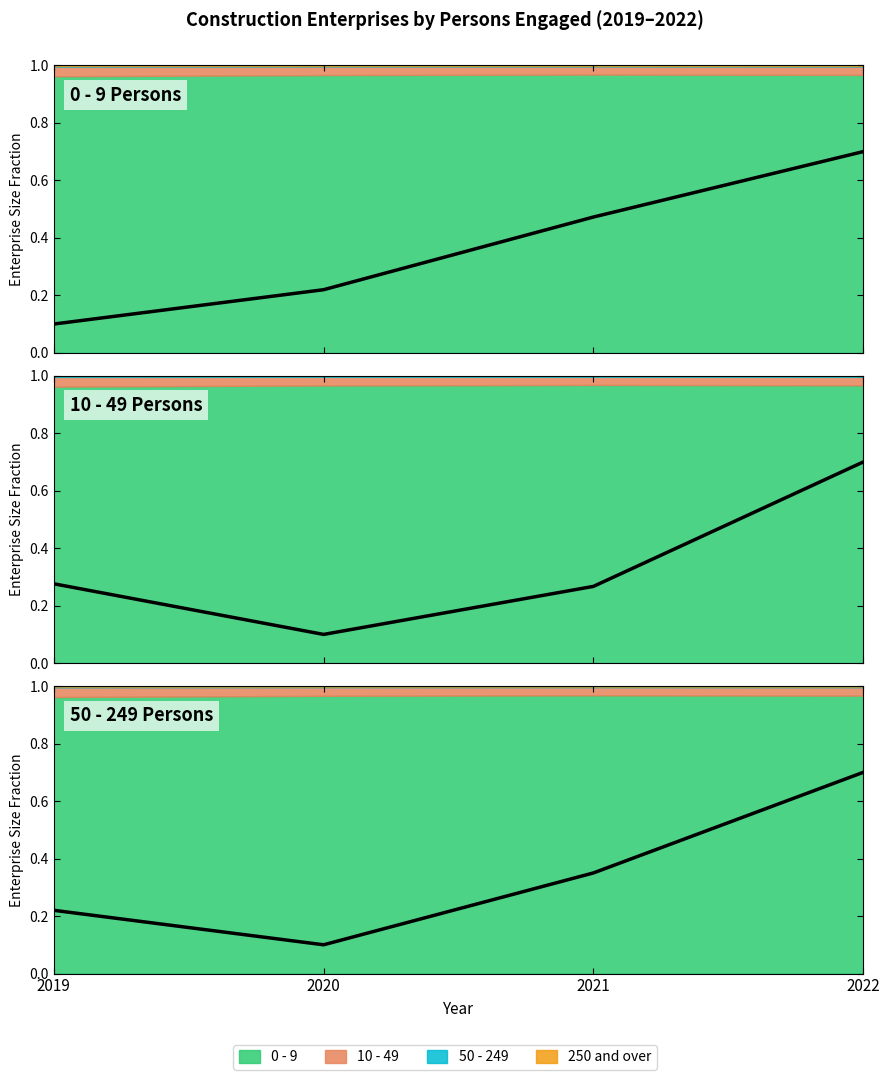

What is the difference between the second highest and second lowest values in the 50 - 249 (count) series?

0.1